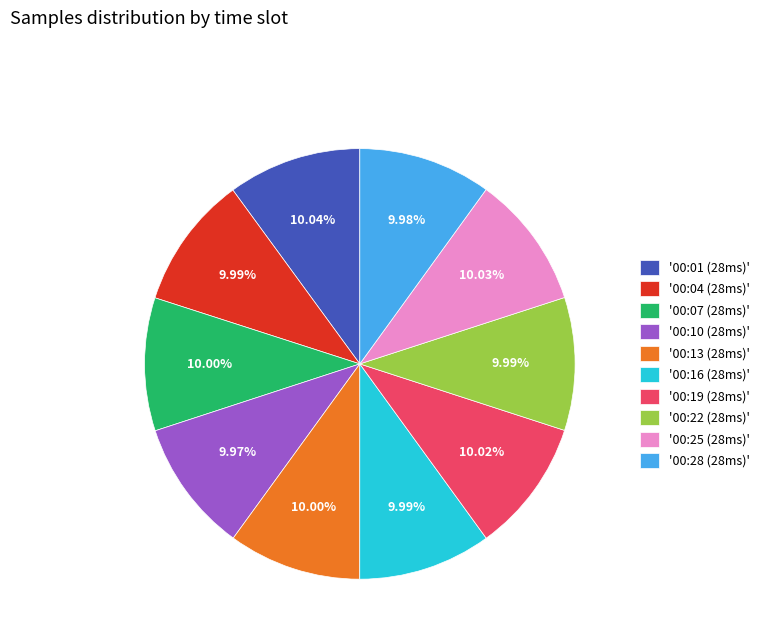

Does '00:25 (28ms)' account for over 50% of the chart?

No